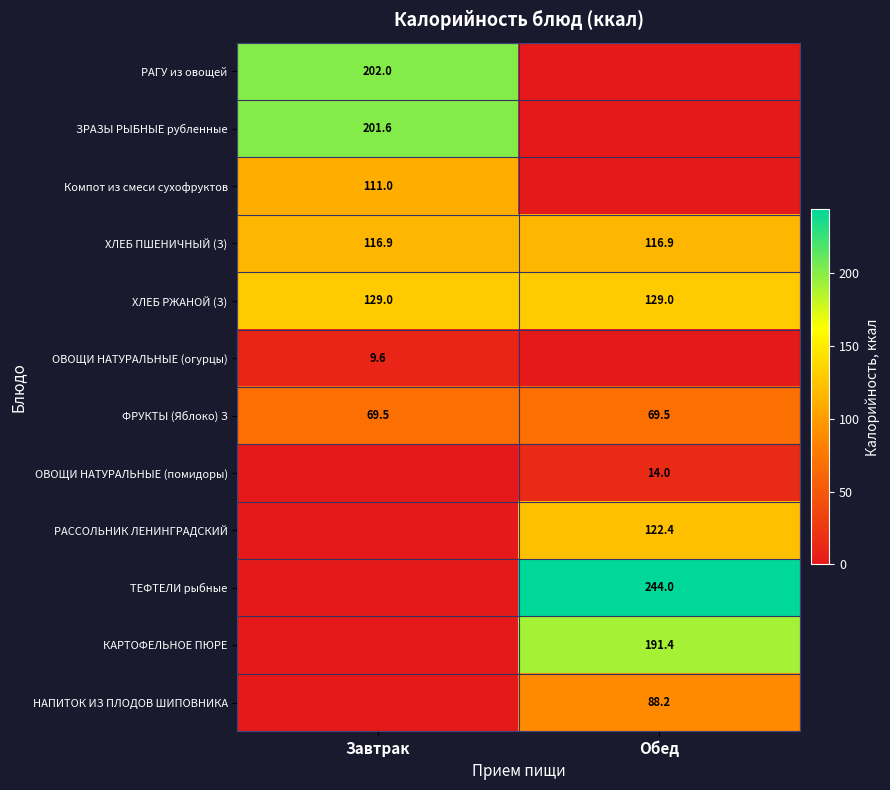

Is the value of ХЛЕБ ПШЕНИЧНЫЙ (З) at Завтрак greater than the value of ОВОЩИ НАТУРАЛЬНЫЕ (помидоры) at Обед?

Yes